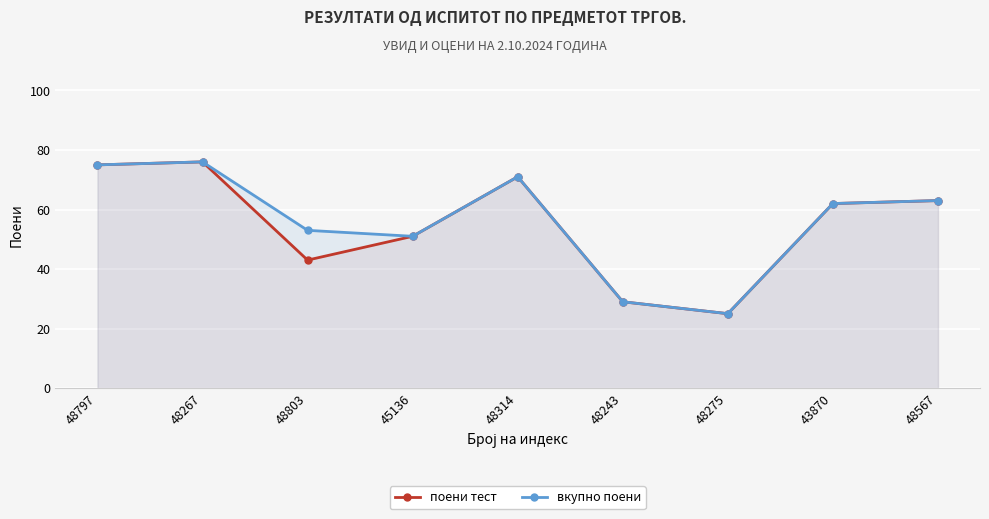

Reading left to right, list all the values displayed in this chart.

поени тест: 75	76	43	51	71	29	25	62	63
вкупно поени: 75	76	53	51	71	29	25	62	63